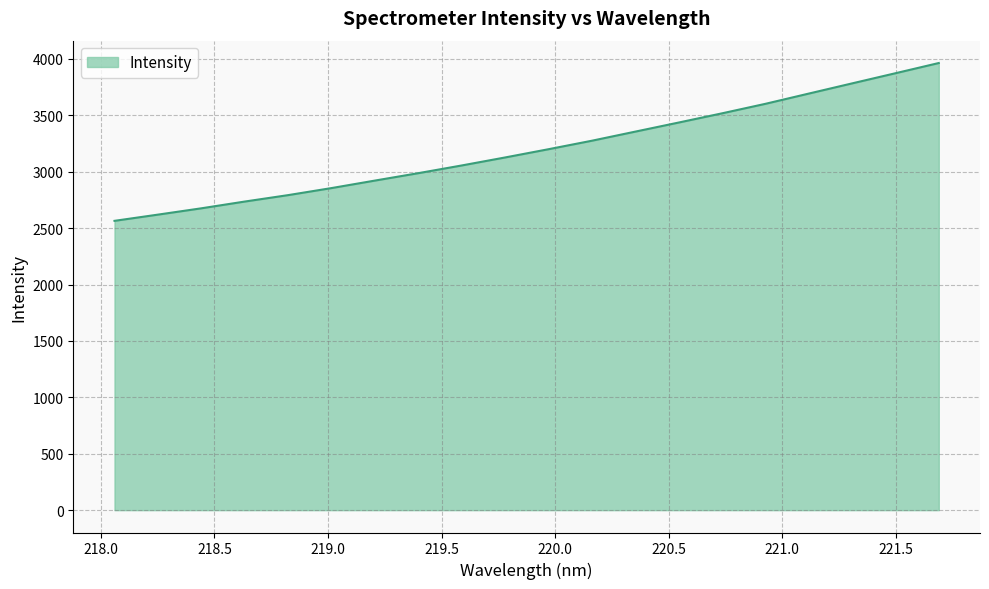

What is the difference between the maximum and minimum values?

1398.8